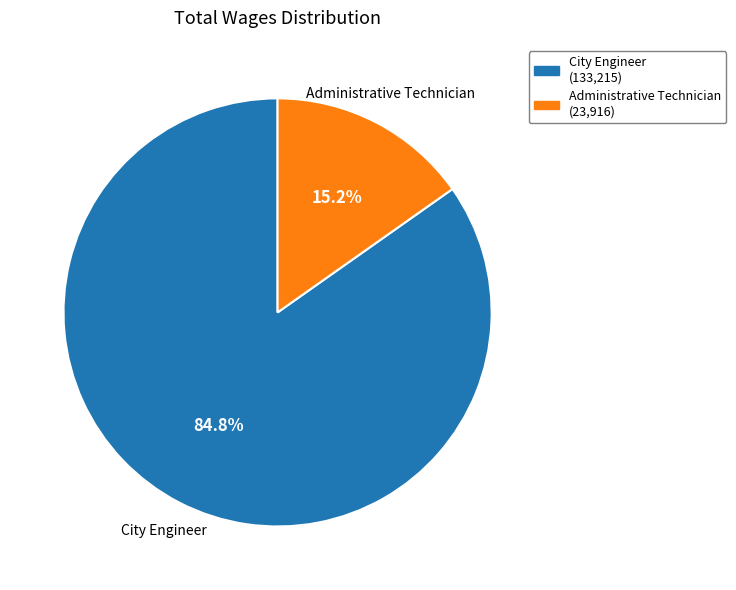

To the nearest percent, what is the combined percentage of City Engineer and Administrative Technician?

100%